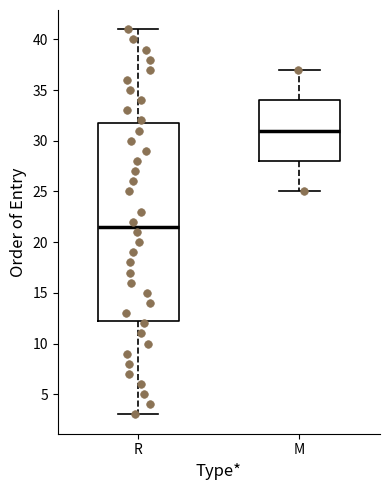

Where does the median line of the box for M sit on the y-axis? The values are not printed on the chart, so give them approximately, as read against the axis.

31.0